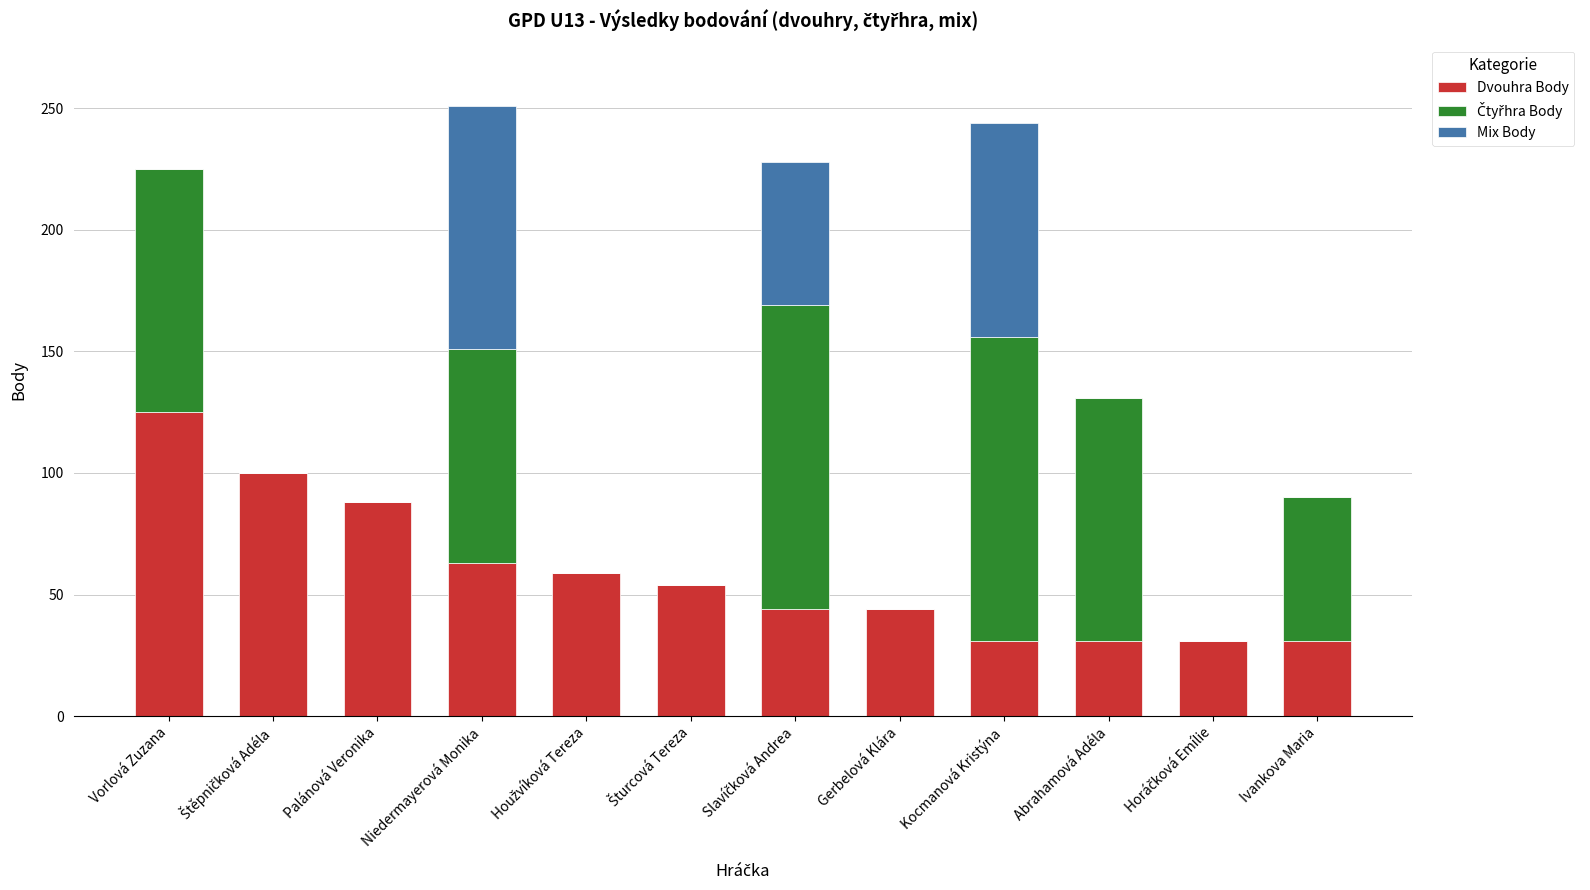

What is the sum of the Dvouhra Body values at Kocmanová Kristýna and Niedermayerová Monika?

94